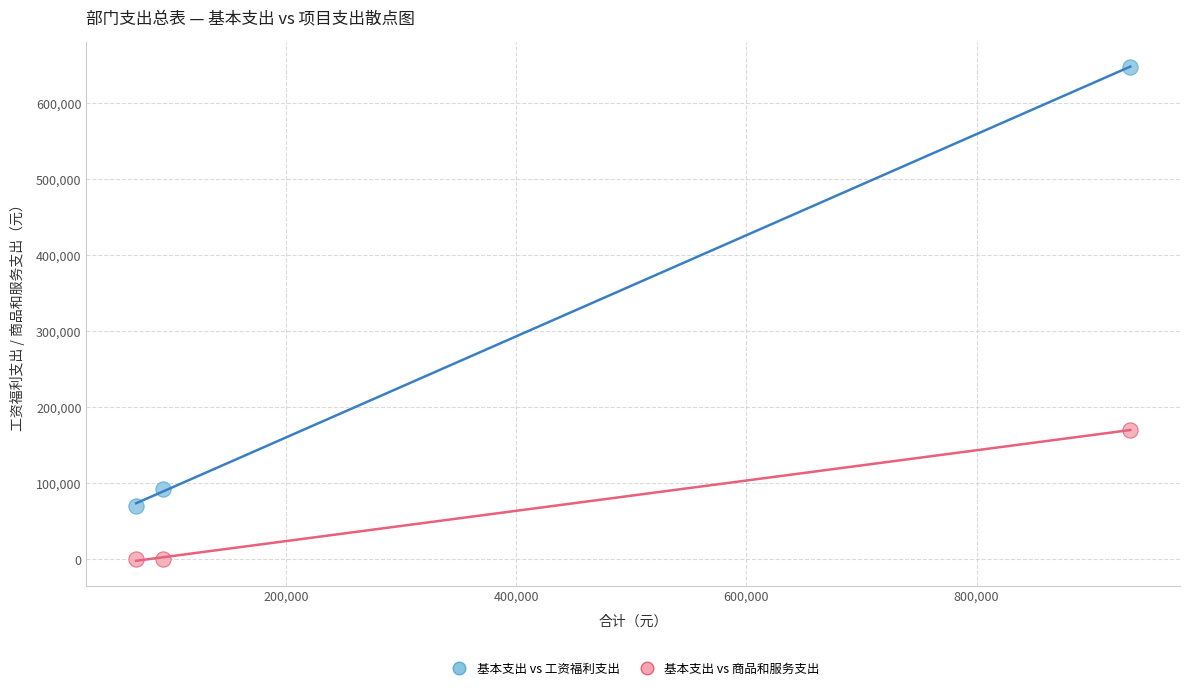

Which series has the largest Y range (max minus min)?

基本支出 vs 工资福利支出